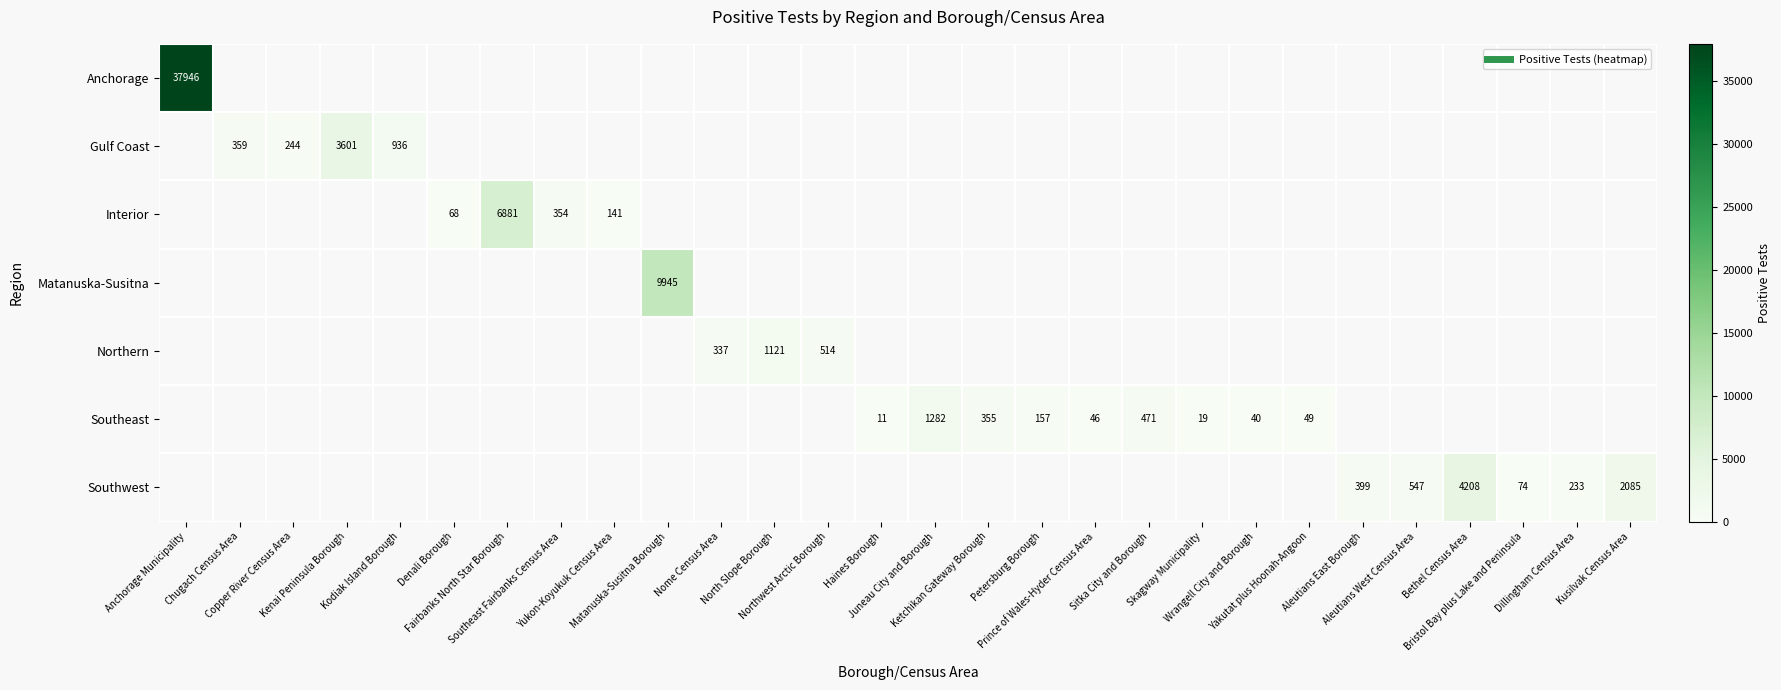

Is it true that Southwest equals 74.0 at Bristol Bay plus Lake and Peninsula?

True